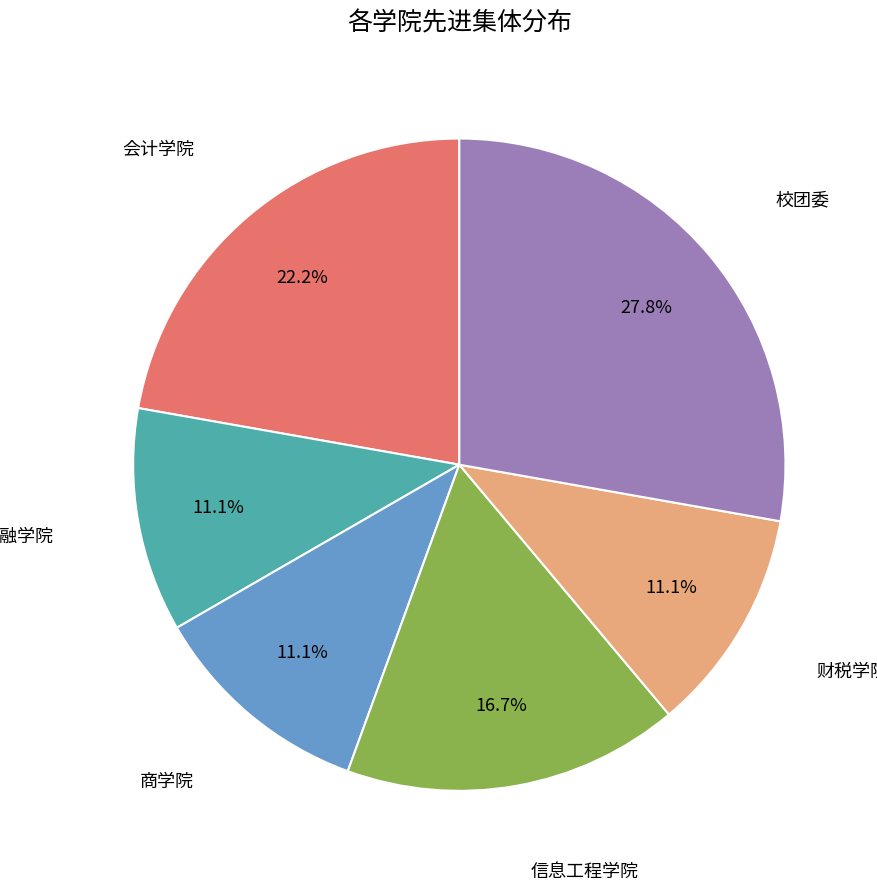

Which has a higher value, 财税学院 or 信息工程学院?

信息工程学院